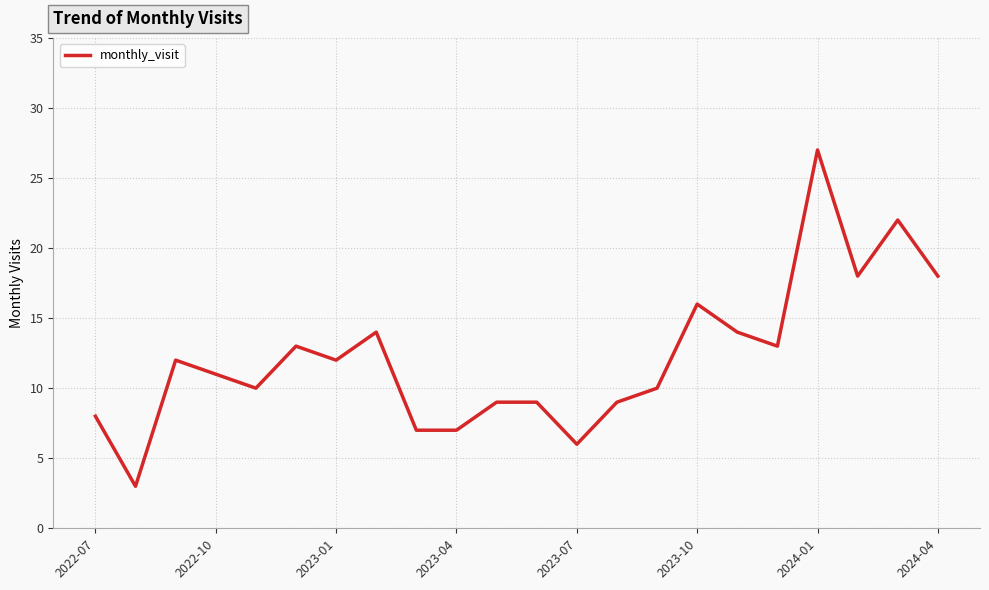

What is the difference between the maximum and minimum values?

24